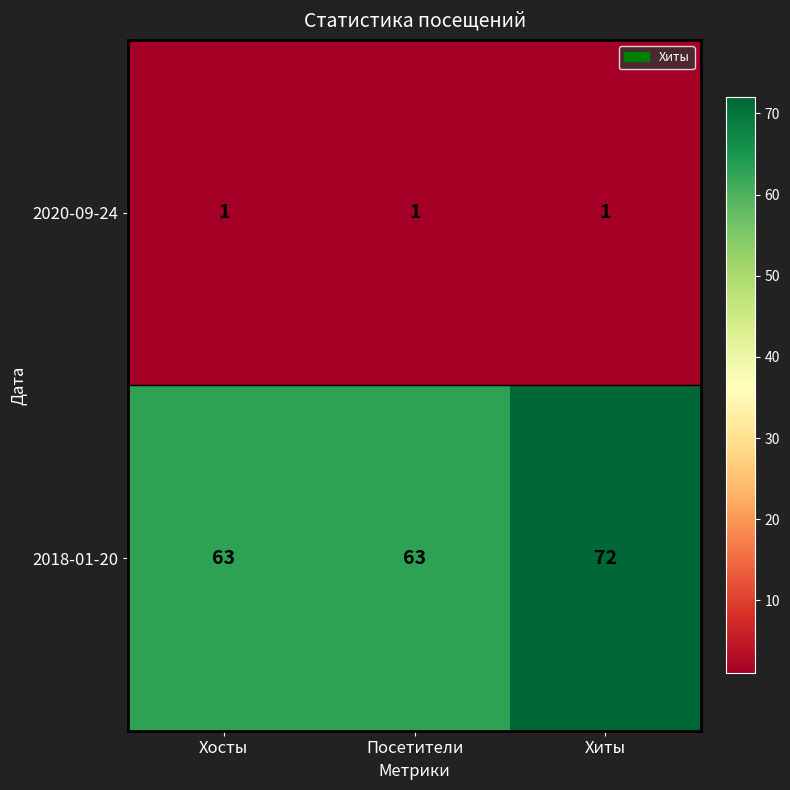

What is the total value across all series at Посетители?

64